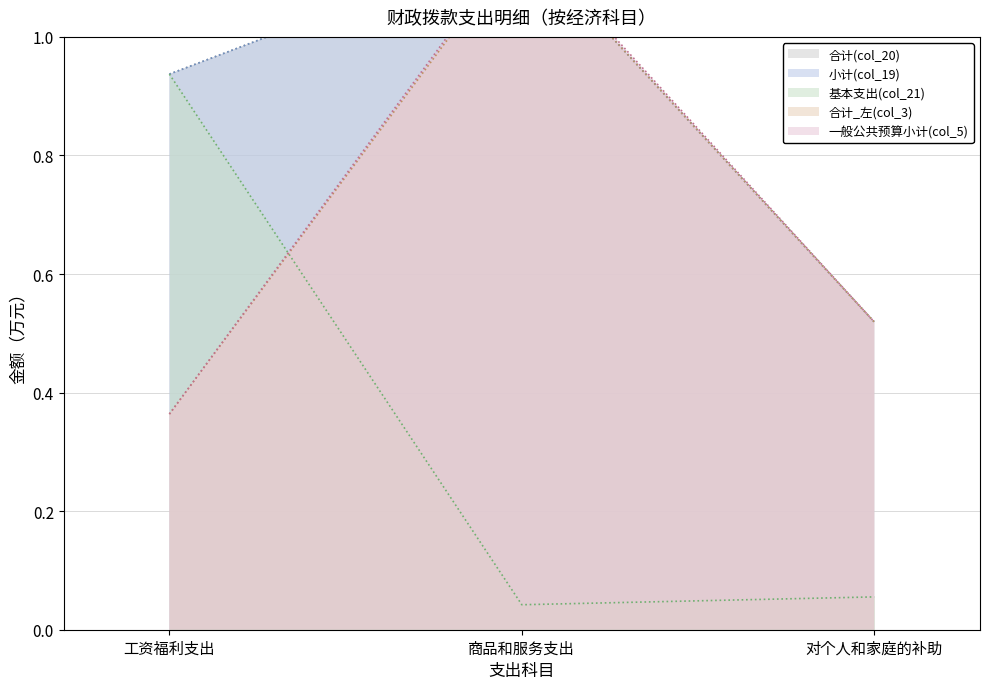

Reading left to right, extract all data points from this chart.

合计(col_20): 工资福利支出=0.9	商品和服务支出=1.2	对个人和家庭的补助=0.5
小计(col_19): 工资福利支出=0.9	商品和服务支出=1.2	对个人和家庭的补助=0.5
基本支出(col_21): 工资福利支出=0.9	商品和服务支出=0.0	对个人和家庭的补助=0.1
合计_左(col_3): 工资福利支出=0.4	商品和服务支出=1.2	对个人和家庭的补助=0.5
一般公共预算小计(col_5): 工资福利支出=0.4	商品和服务支出=1.2	对个人和家庭的补助=0.5